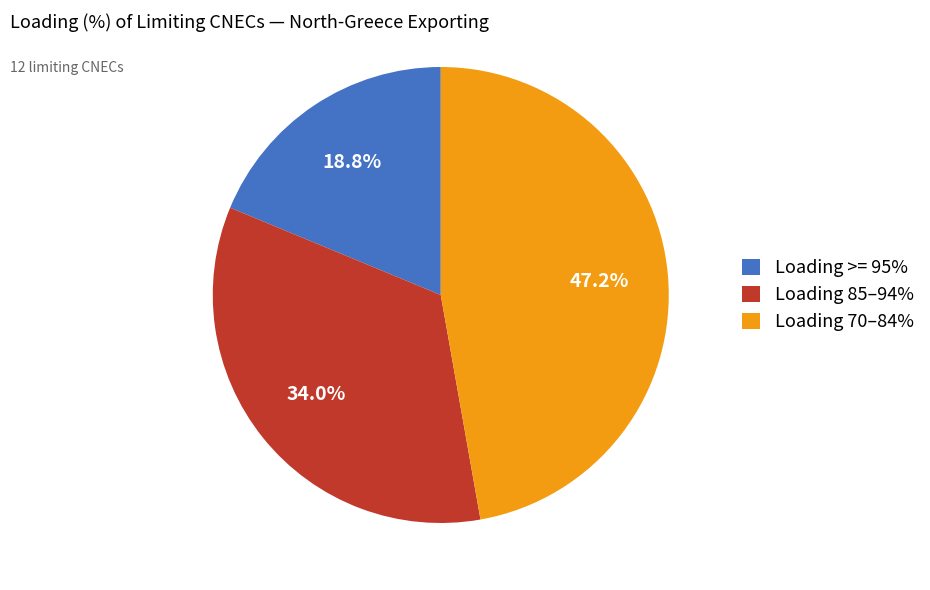

Combined, do Loading 85–94% and Loading 70–84% account for over 50%?

Yes